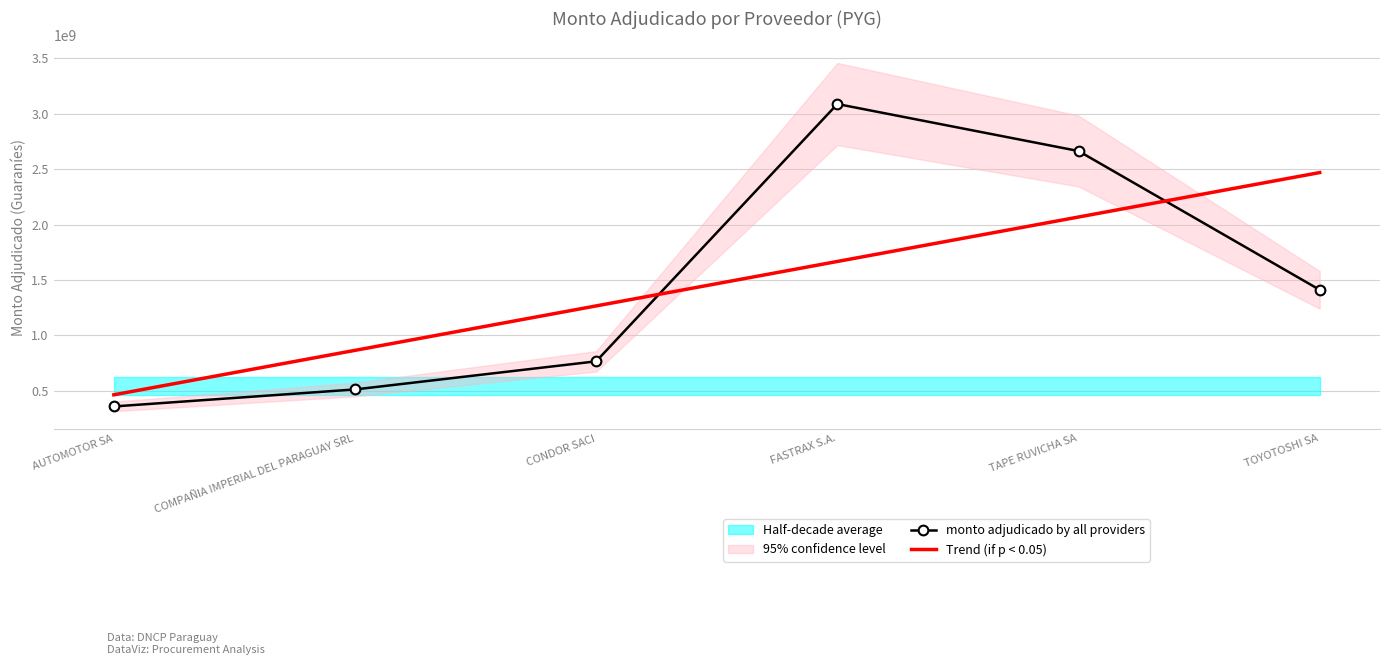

How many values in the Trend (if p < 0.05) series exceed 1667823676?

3